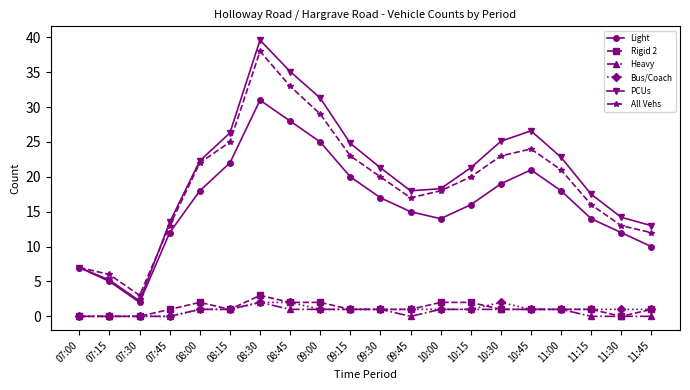

Which series has the widest spread of values?

PCUs